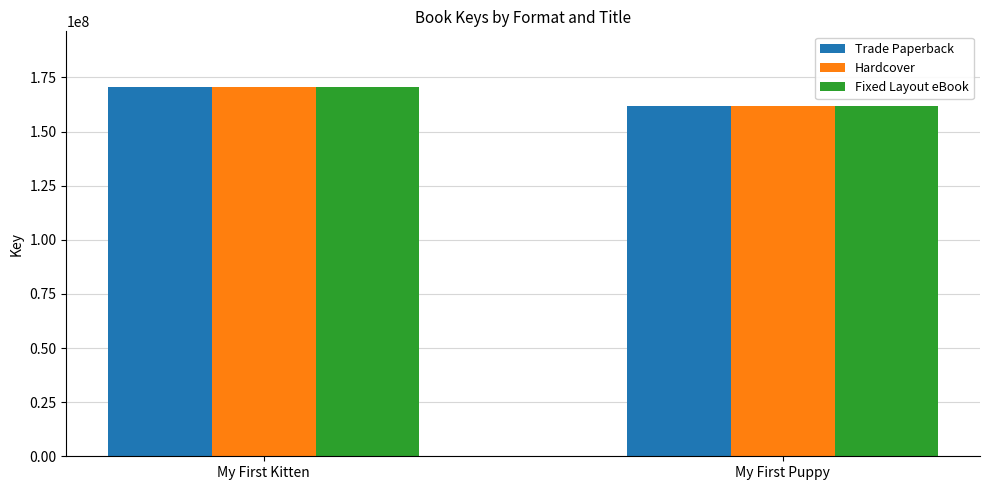

Is it true that Fixed Layout eBook equals 170696093 at My First Kitten?

True